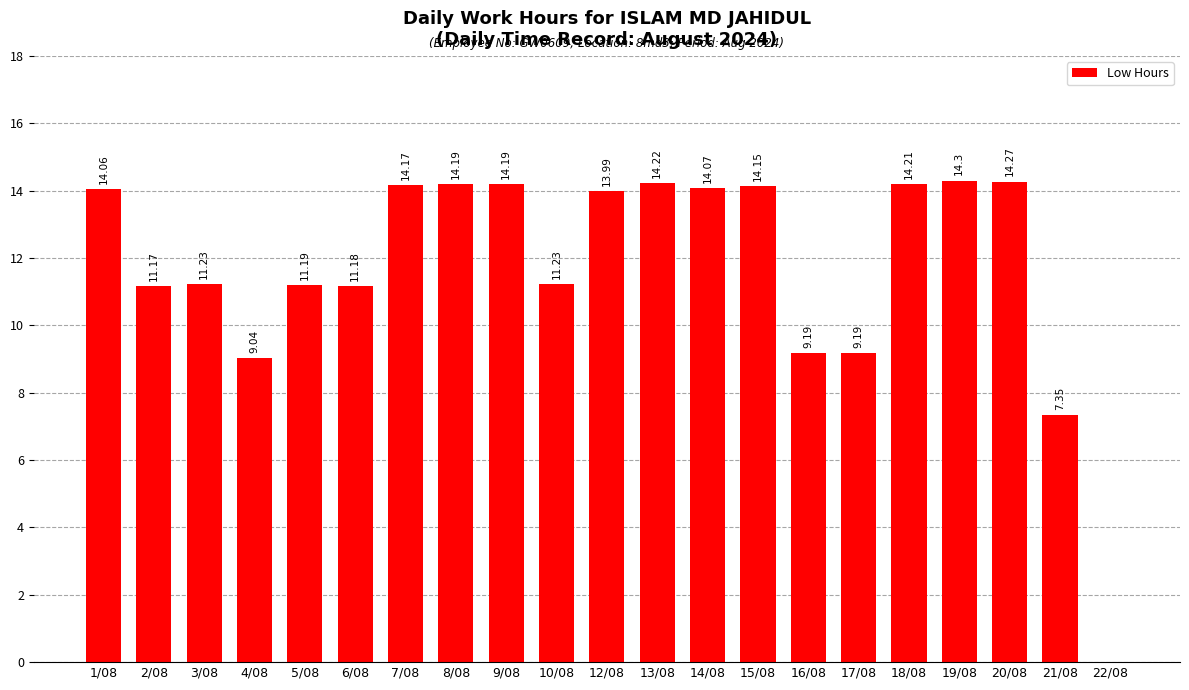

Which has a higher value, 12/08 or 6/08?

12/08